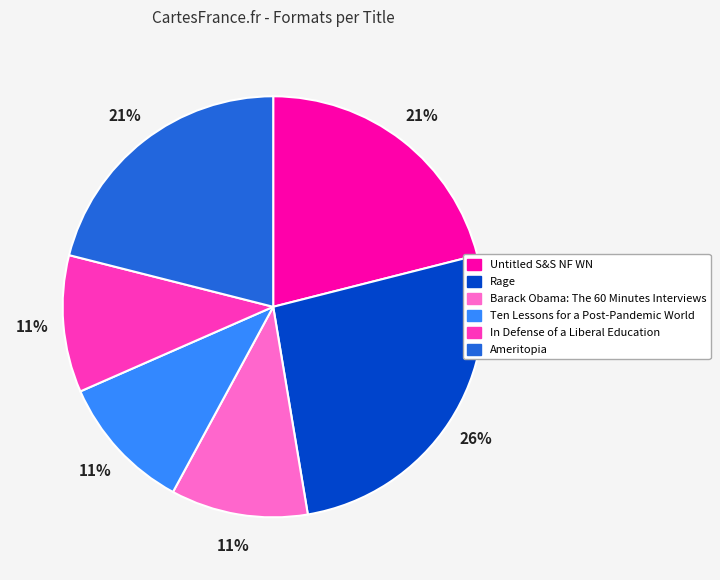

To the nearest percent, what is the combined percentage of Ten Lessons for a Post-Pandemic World and Rage?

37%